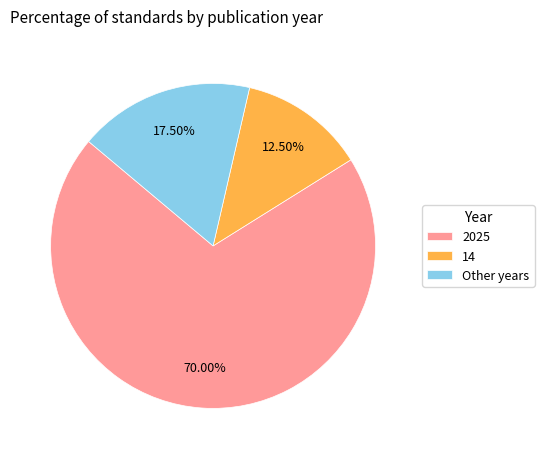

Between 14 and Other years, which is larger?

Other years